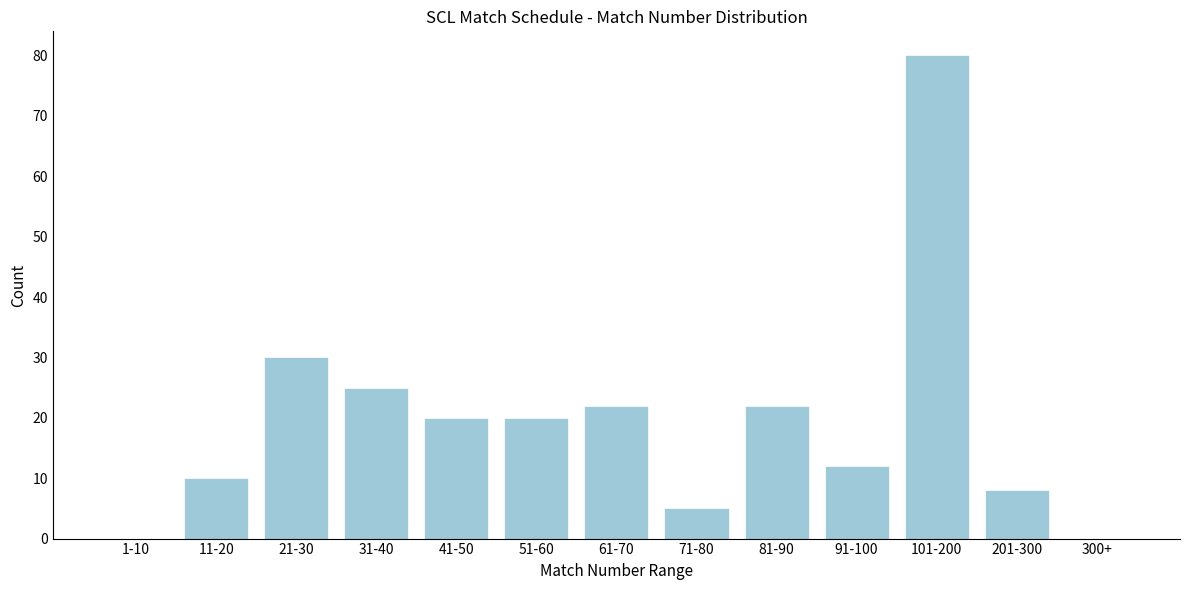

Reading right to left, transcribe all the data shown in this chart.

300+=0	201-300=8	101-200=80	91-100=12	81-90=22	71-80=5	61-70=22	51-60=20	41-50=20	31-40=25	21-30=30	11-20=10	1-10=0